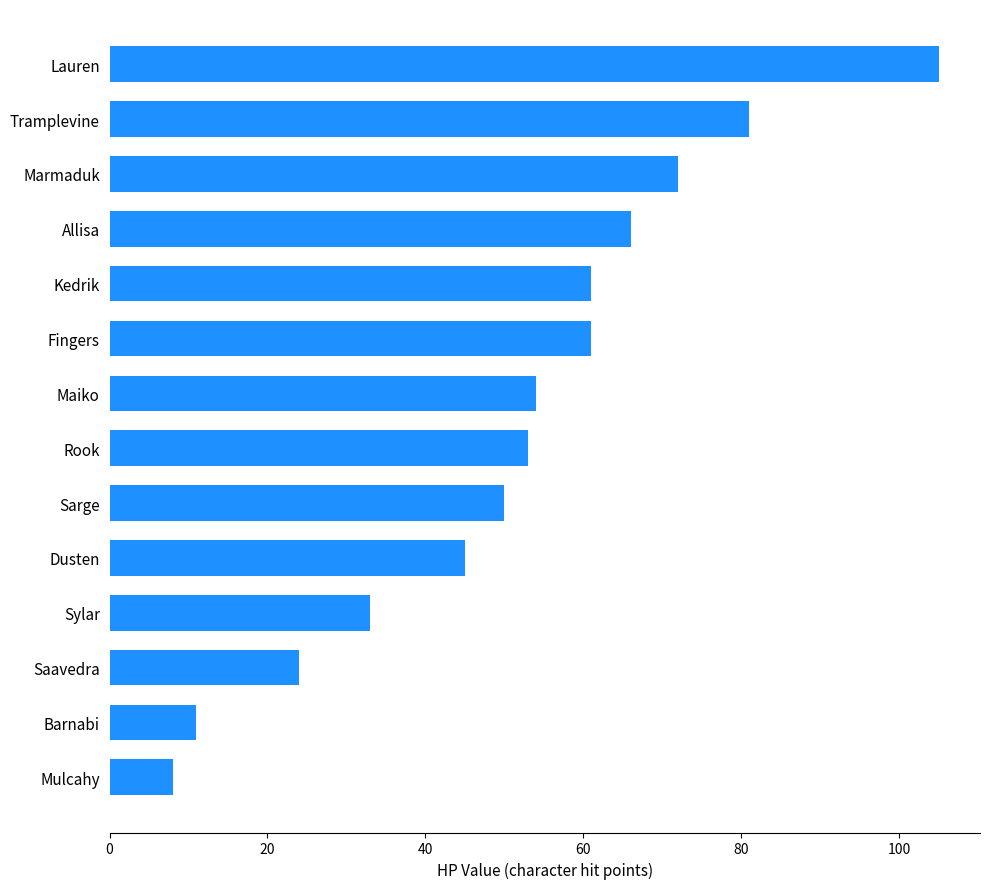

The value at Barnabi is 11. True or false?

True